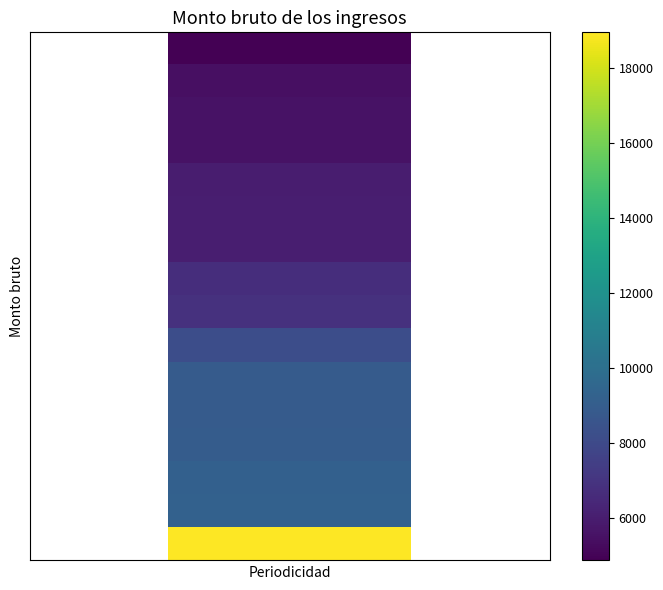

How many distinct data groups are displayed?

16